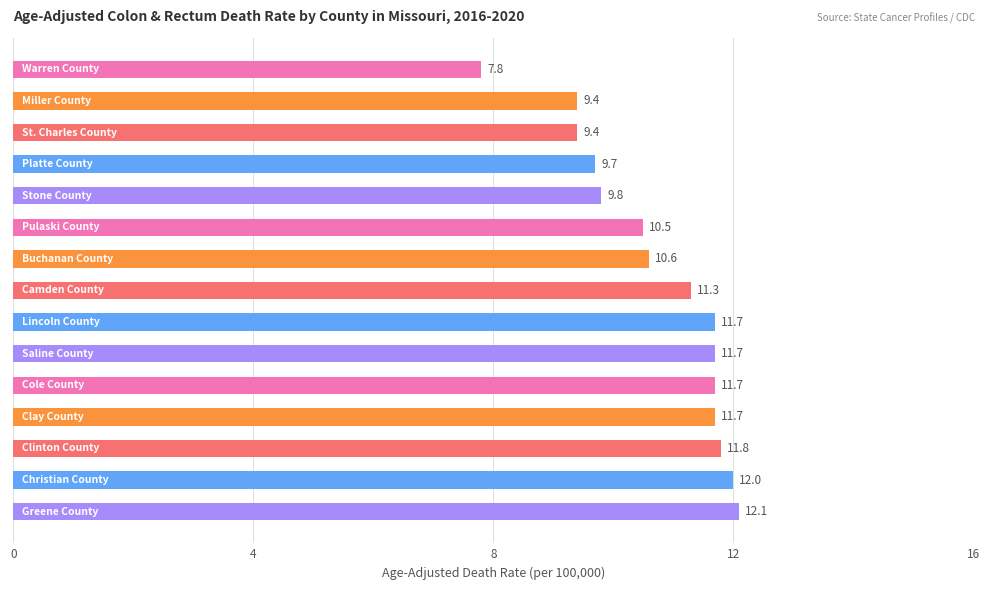

Reading top to bottom, list all the values displayed in this chart.

7.8	9.4	9.4	9.7	9.8	10.5	10.6	11.3	11.7	11.7	11.7	11.7	11.8	12.0	12.1